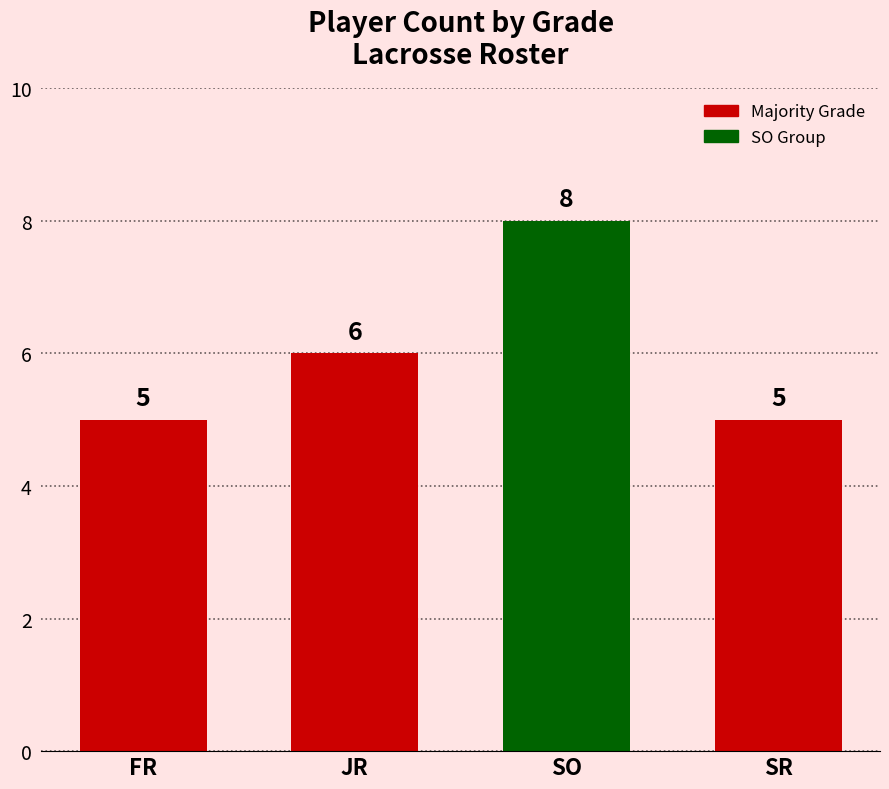

What is the average value?

6